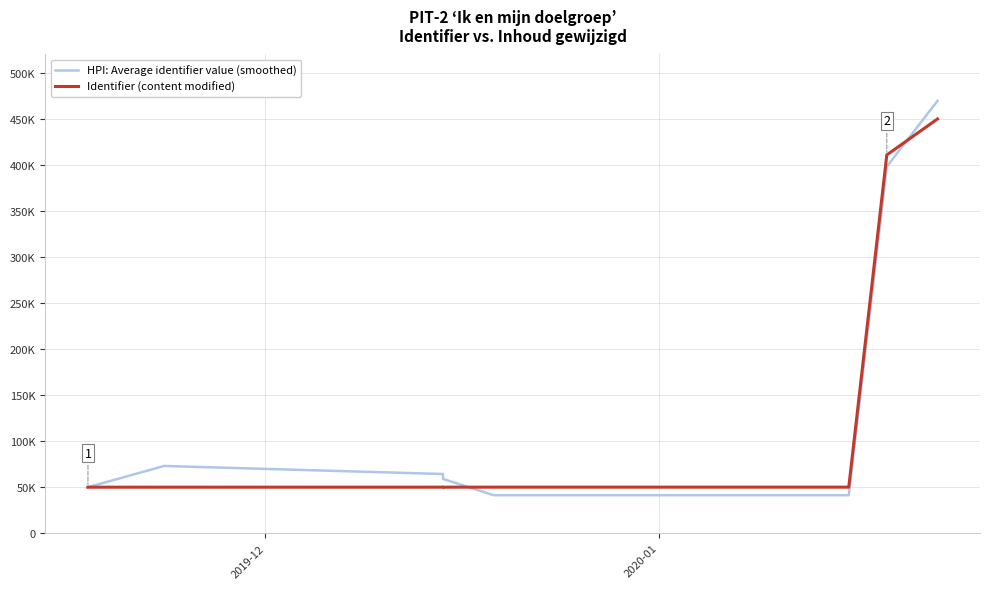

What is the maximum value for Identifier (content modified)?

450000.0